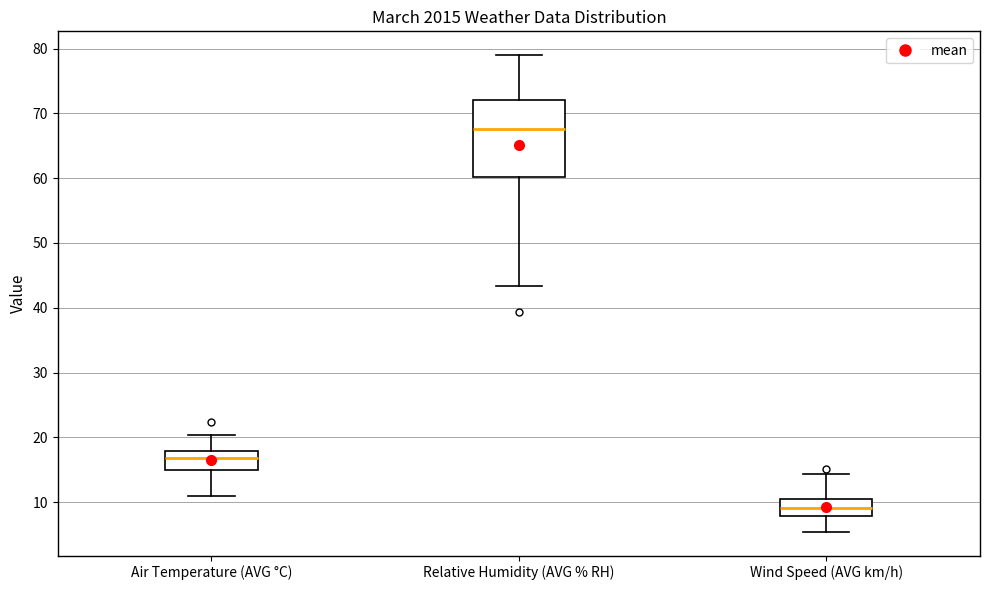

Where does the lower whisker of the box for Air Temperature (AVG °C) end on the y-axis? The values are not printed on the chart, so give them approximately, as read against the axis.

11